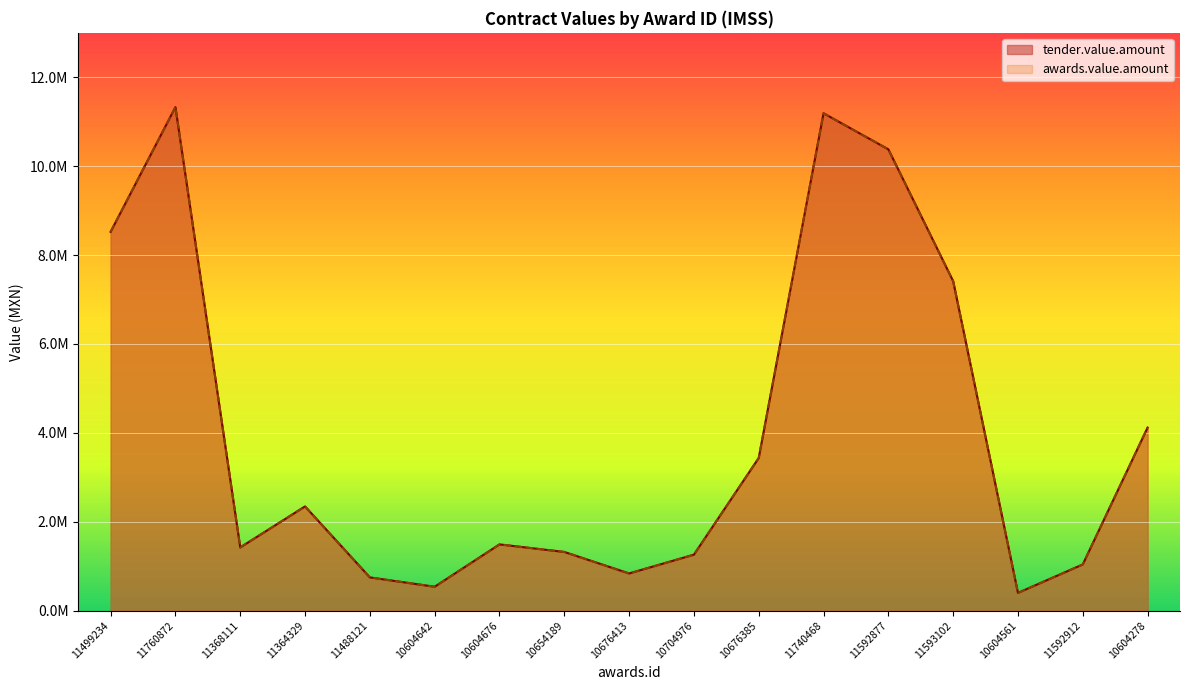

The awards.value.amount series shows 217888.9 at 10676413. True or false?

False